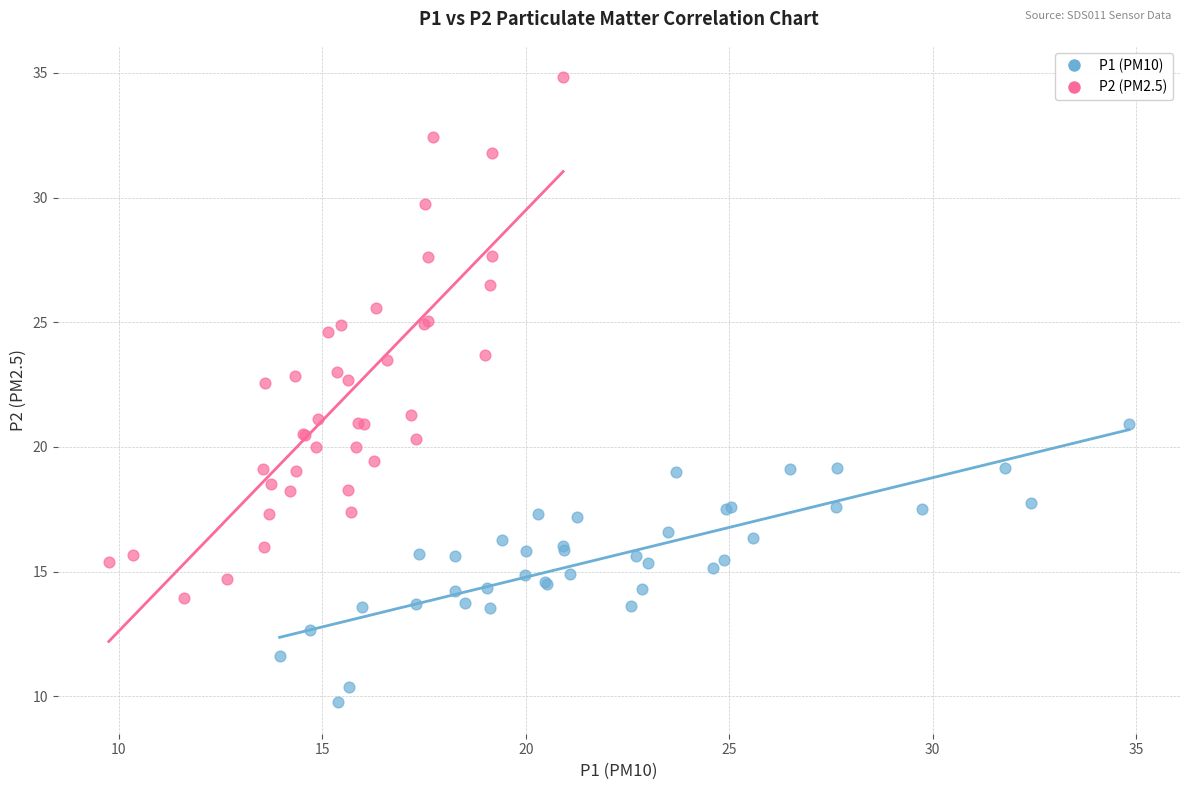

Which series reaches the minimum Y coordinate?

P1 (PM10)